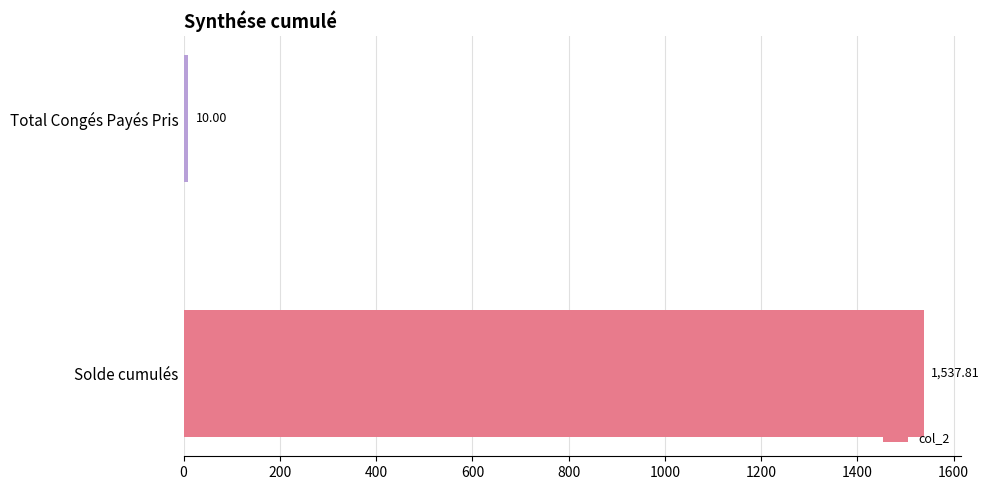

Are the bars horizontal?

Yes